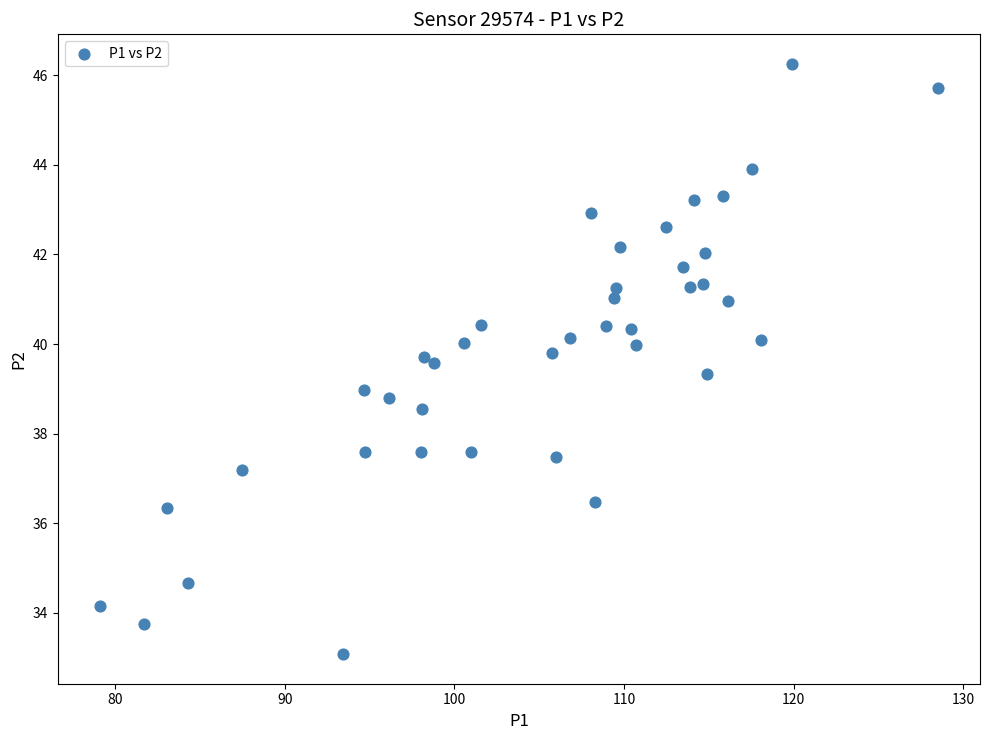

What is the range of Y values (max minus min)?

13.2